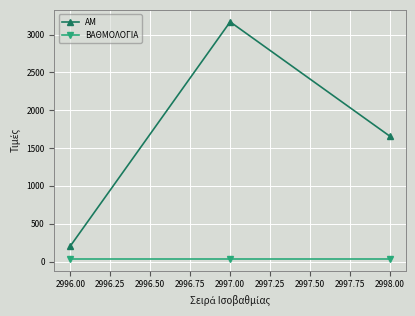

What is the label of the 3rd point from the left?

2998.00